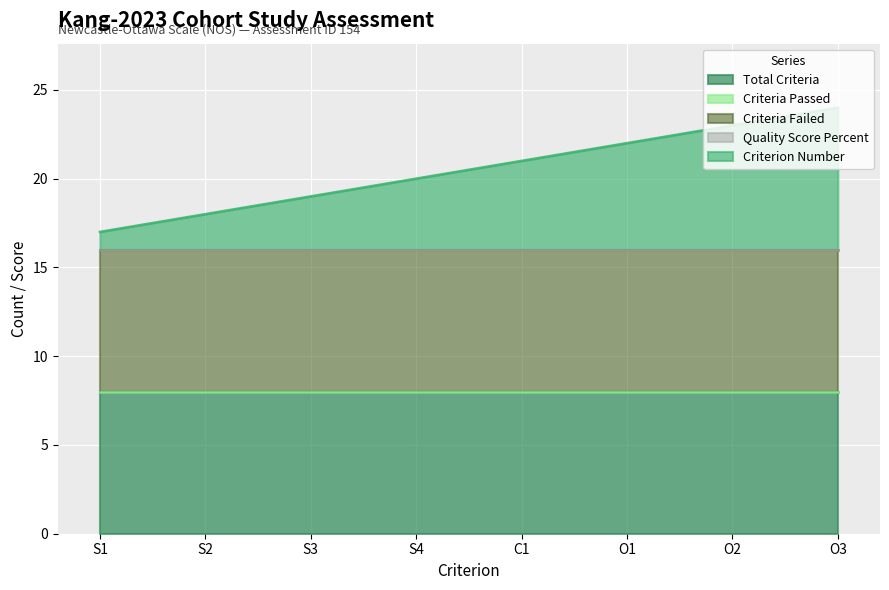

True or false: Criterion_Number has more than 0 interior local peaks.

False